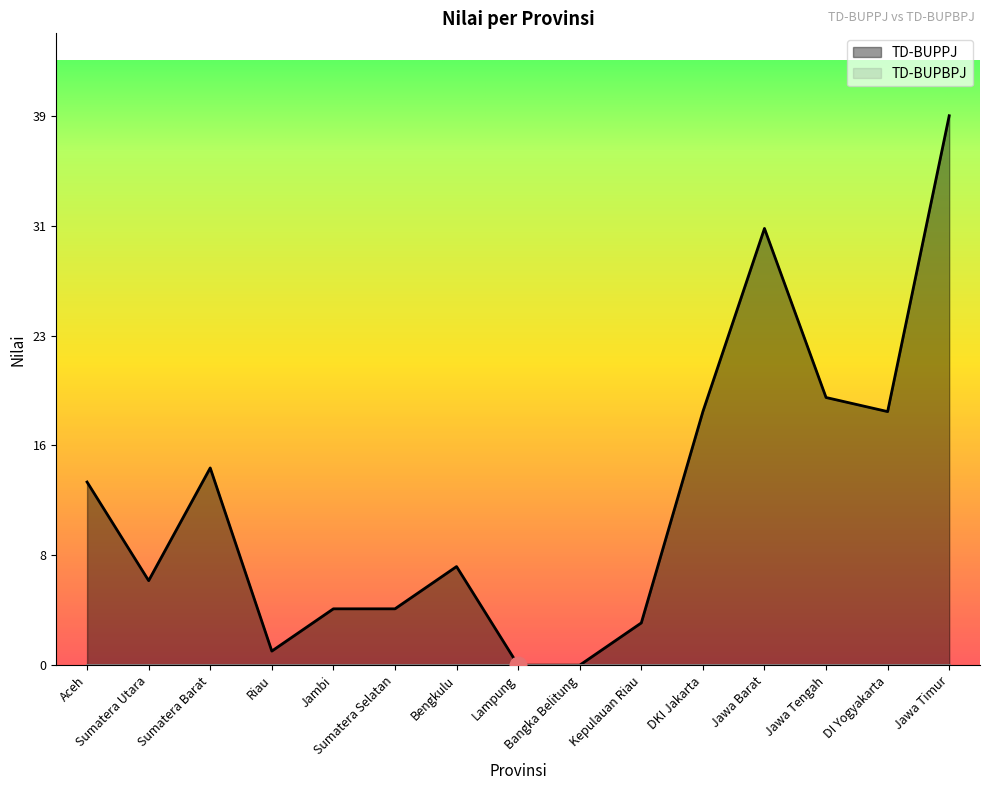

Where is the first local minimum?

Sumatera Utara